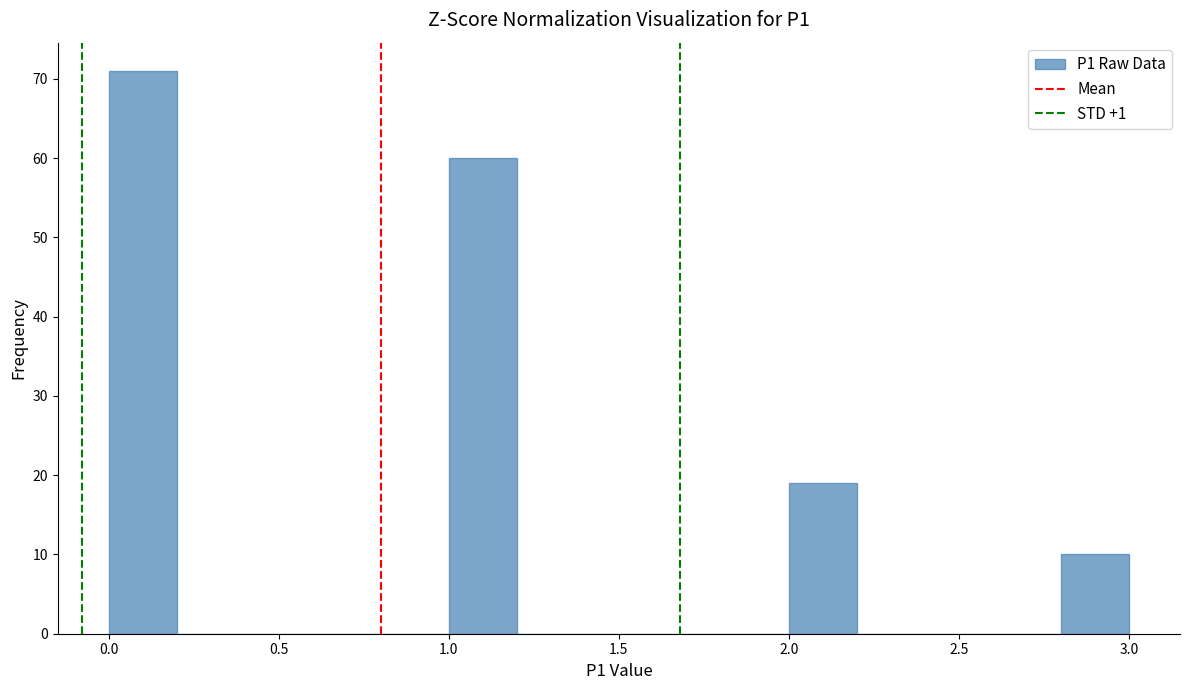

Over which range of the x-axis is the bar tallest?

0.0 to 0.2